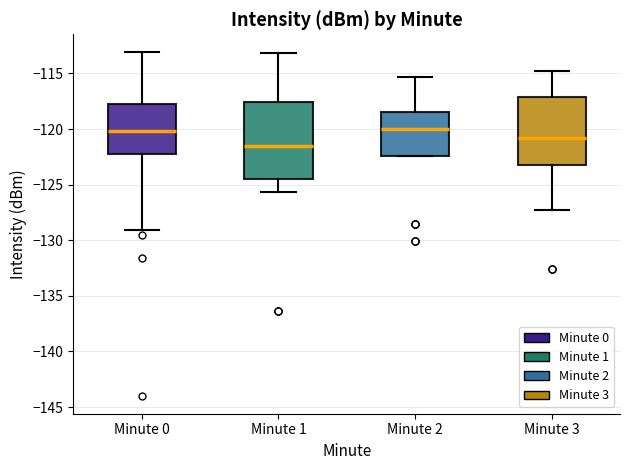

Comparing the boxes themselves (not the whiskers), which one is the tallest?

Minute 1